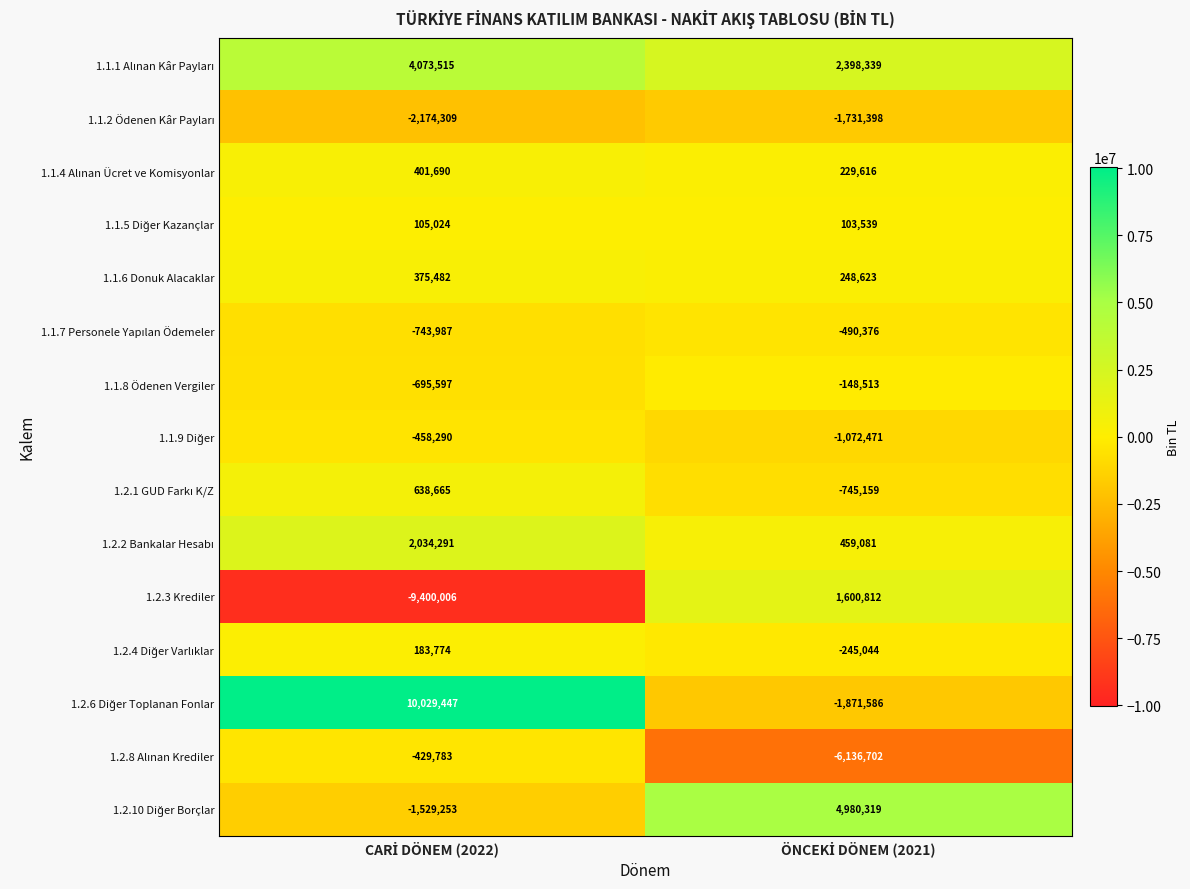

What is the greatest value displayed?

10029447